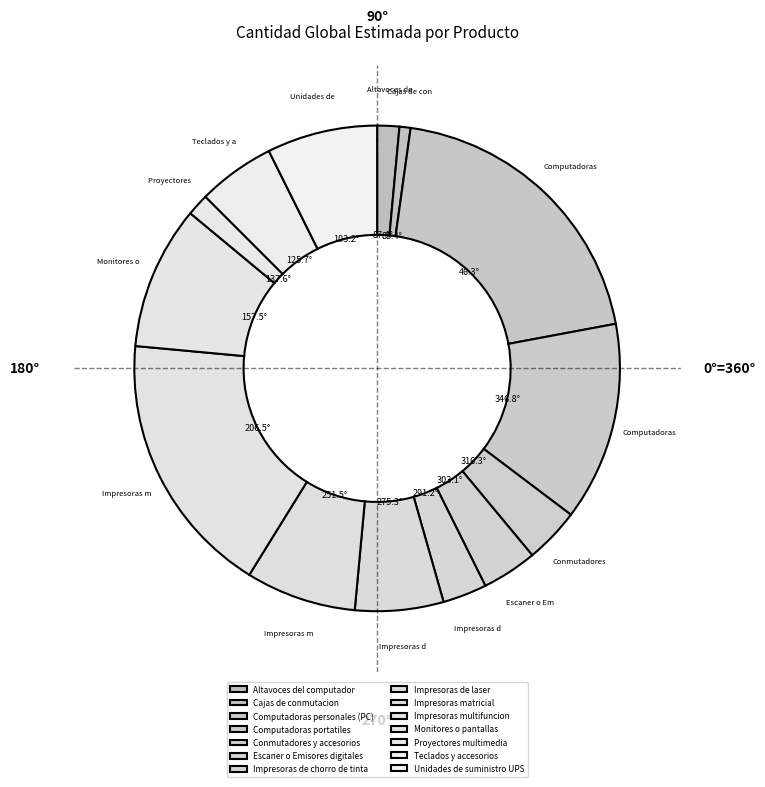

Is it true that Computadoras personales (PC) is 5% of the pie?

False